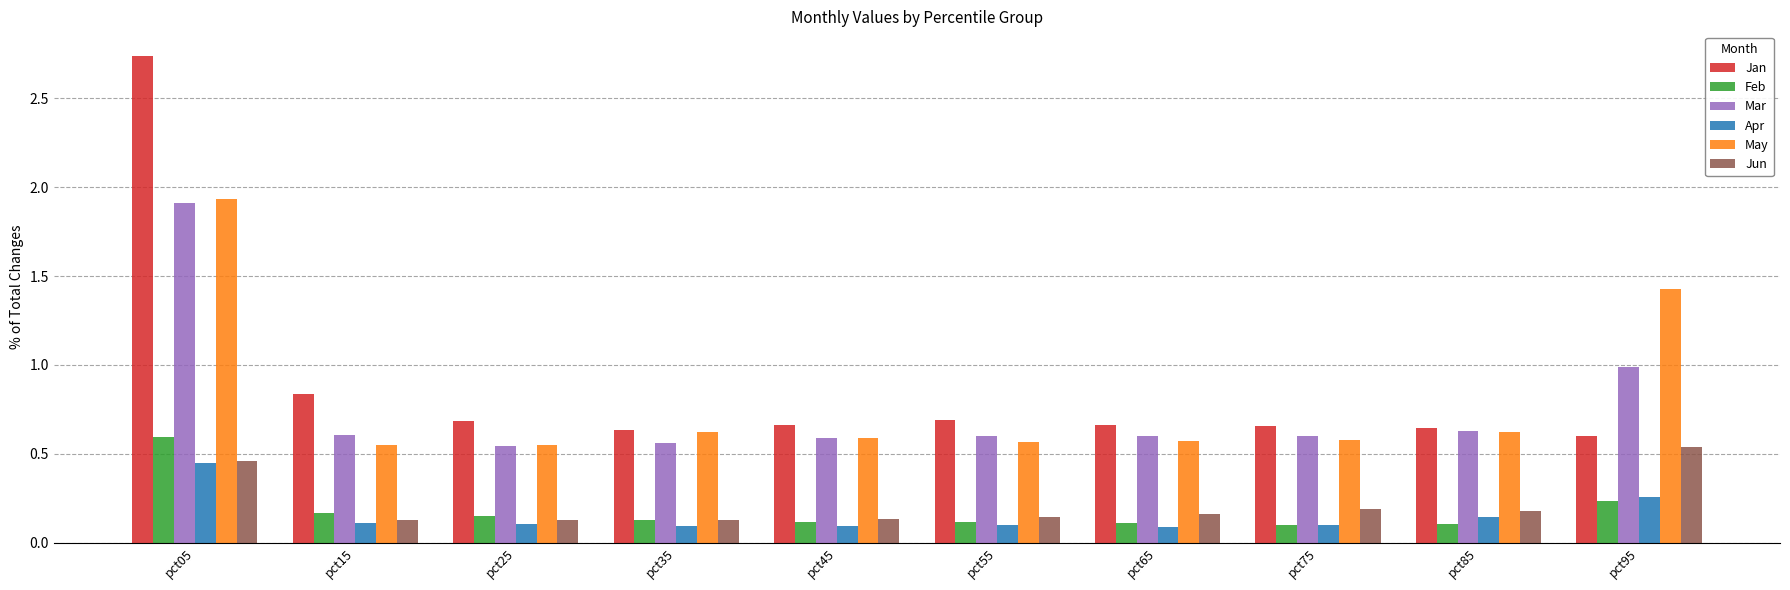

How many groups of bars are there?

10